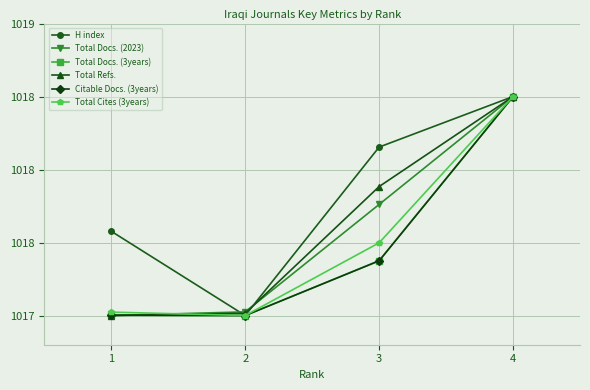

True or false: Total Docs. (2023) and Total Refs. intersect in this chart.

True